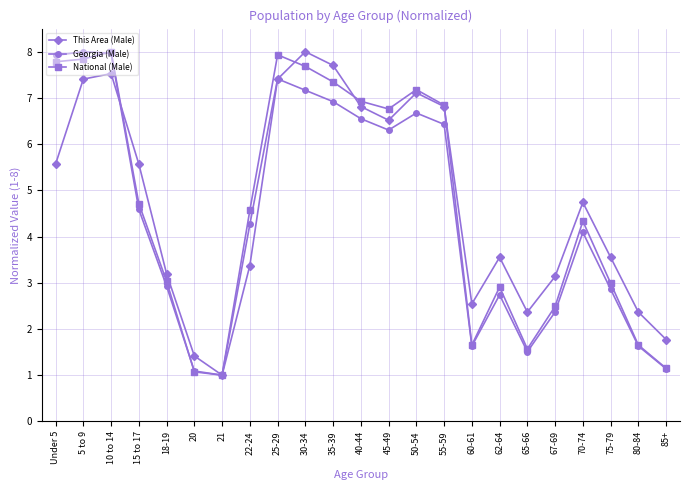

Where is National (Male) nearest to the value 4?

70-74